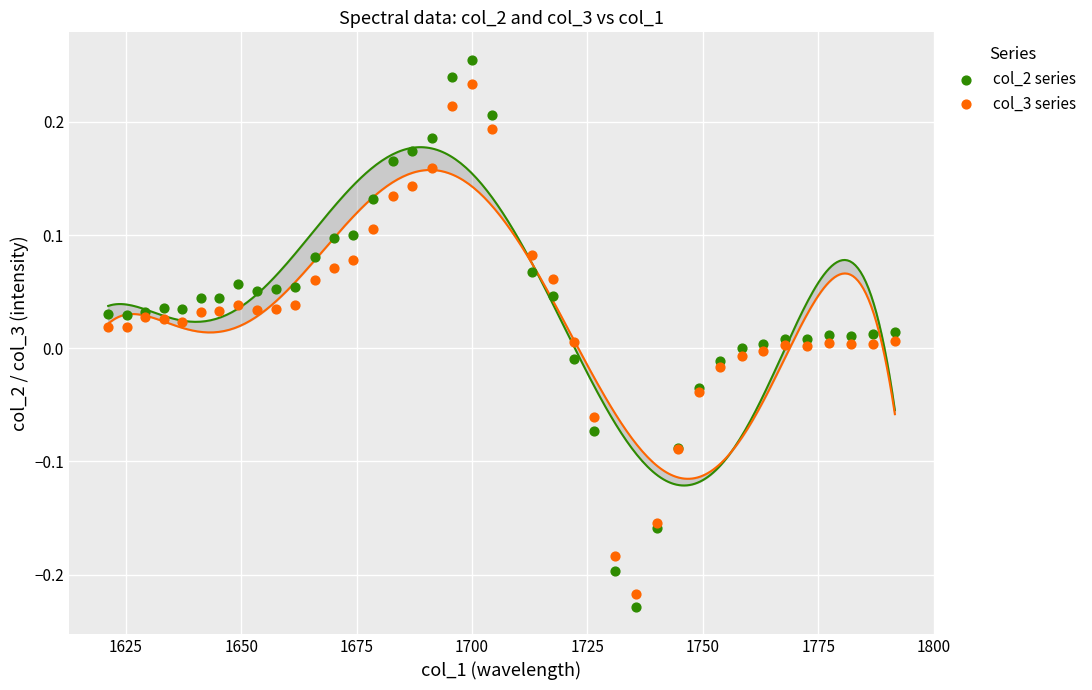

Which series has the widest spread of Y values?

col_2 series